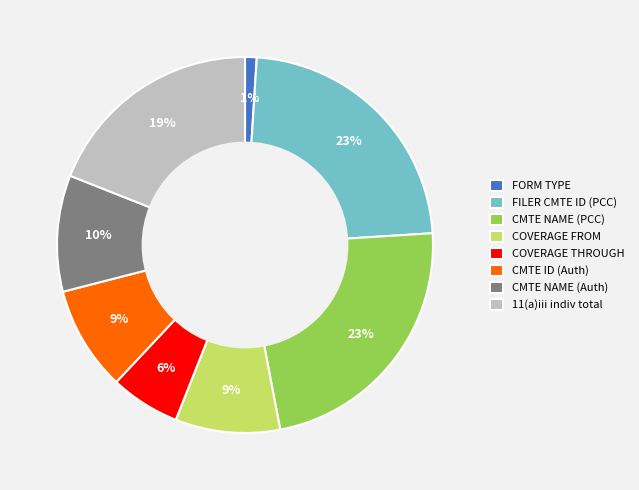

To the nearest percent, what is the average slice percentage?

12%